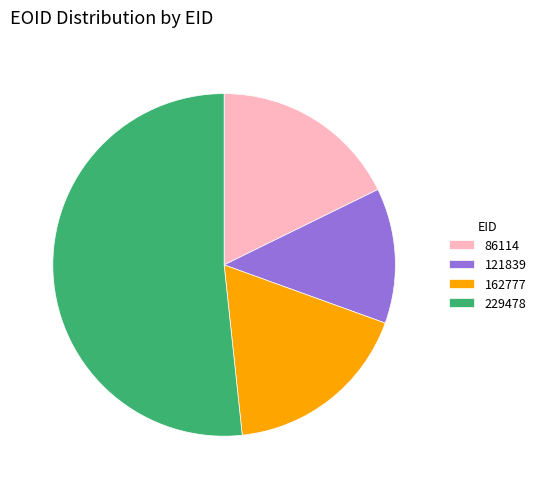

Which slice is the smallest?

121839